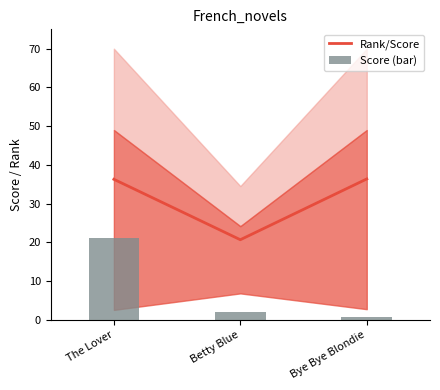

The Score (bar) series shows 0.6 at Betty Blue. True or false?

False